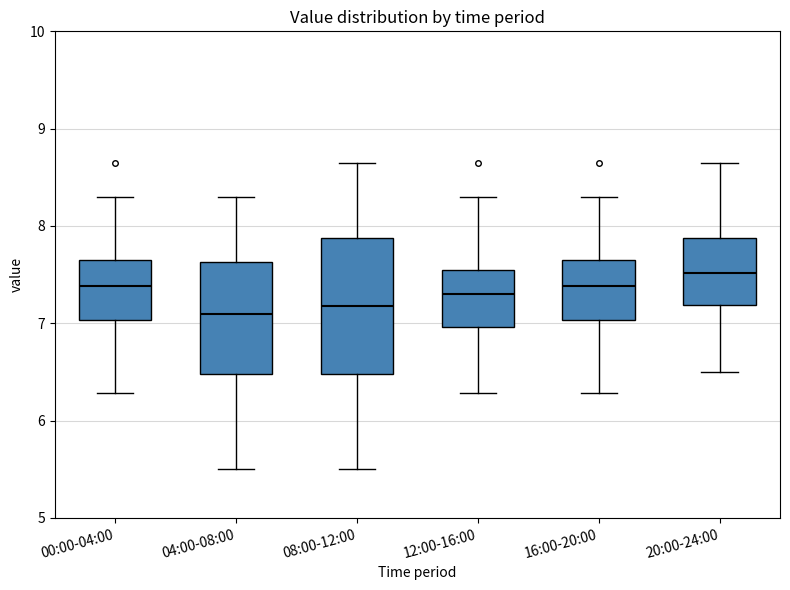

Reading left to right, transcribe this box plot: for each box, give where its median line is, the range the box spans, and where its two whiskers end, as read against the y-axis. The values are not printed on the chart, so give them approximately, as read against the axis.

00:00-04:00: median 7.4, box 7.0 to 7.7, whiskers 6.3 to 8.3
04:00-08:00: median 7.1, box 6.5 to 7.6, whiskers 5.5 to 8.3
08:00-12:00: median 7.2, box 6.5 to 7.9, whiskers 5.5 to 8.7
12:00-16:00: median 7.3, box 7.0 to 7.6, whiskers 6.3 to 8.3
16:00-20:00: median 7.4, box 7.0 to 7.7, whiskers 6.3 to 8.3
20:00-24:00: median 7.5, box 7.2 to 7.9, whiskers 6.5 to 8.7